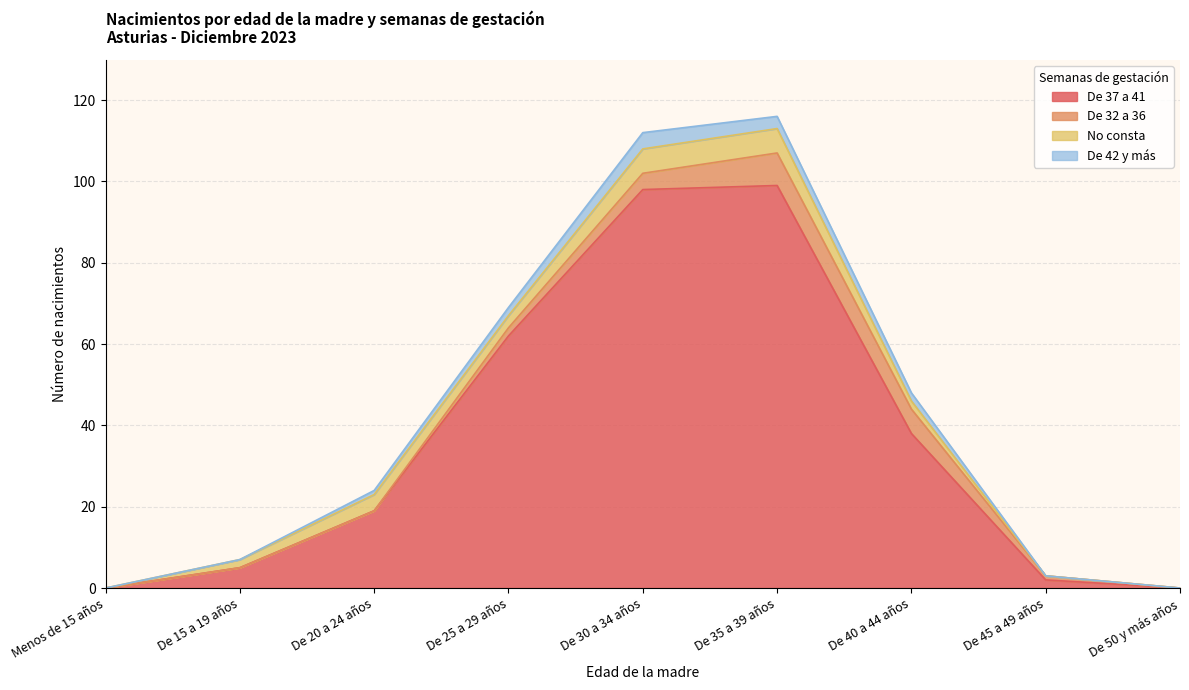

The value of De 37 a 41 at De 40 a 44 años is 38. True or false?

True